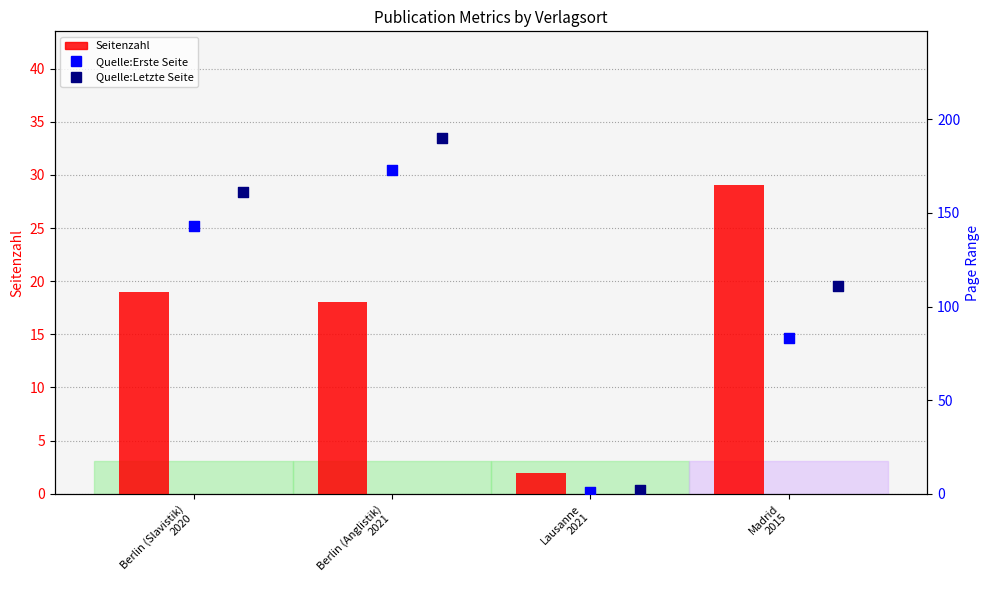

What are all the series names shown in the legend?

Seitenzahl, Quelle:Erste Seite, Quelle:Letzte Seite